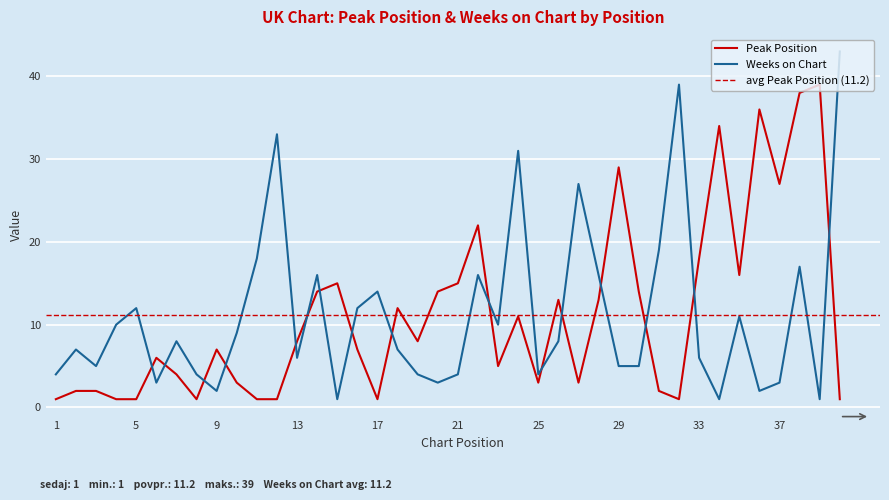

What is the highest value of the Weeks on Chart series?

43